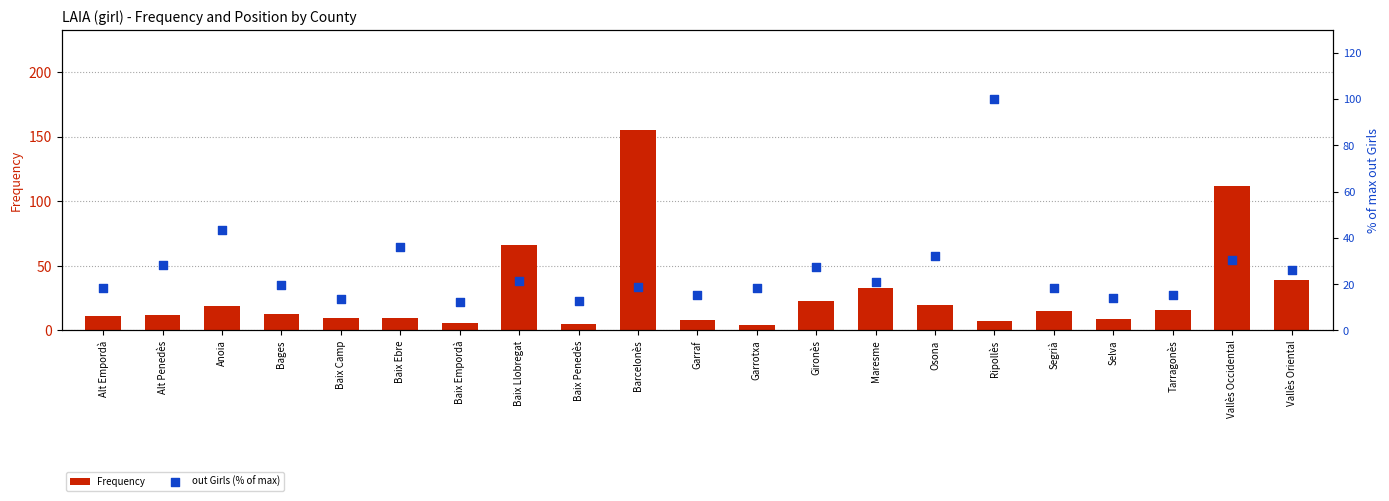

At how many categories does at least one series exceed 63?

4